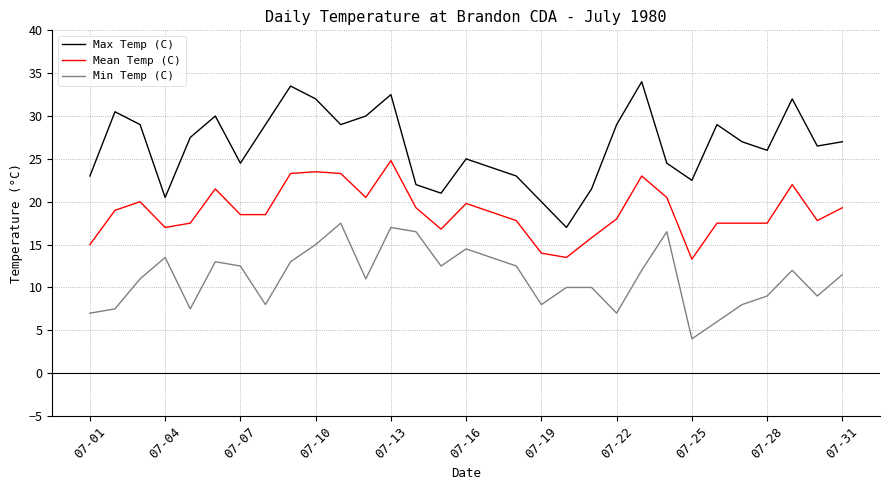

Does the chart display data point markers on the line(s)?

No